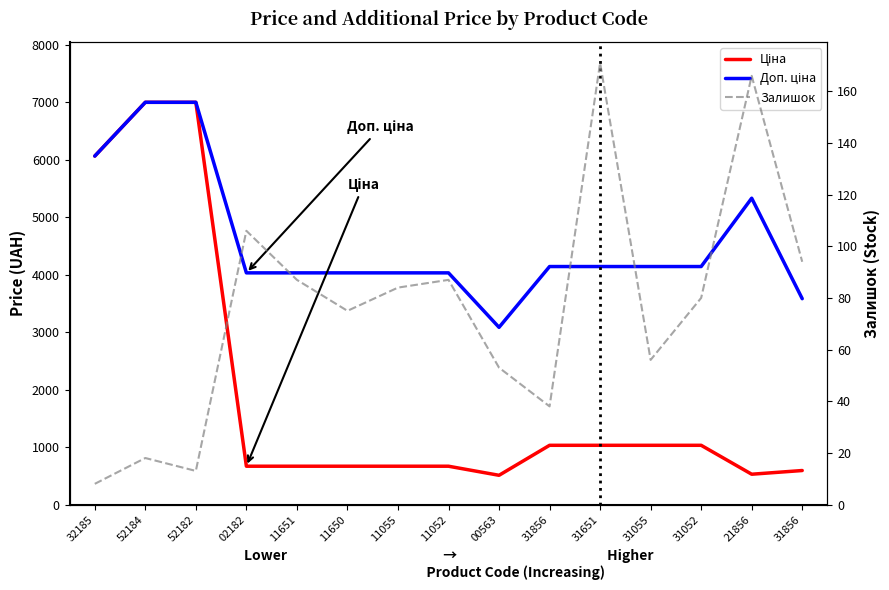

Reading right to left, list all the values displayed in this chart.

Ціна: 597.8	533.5	1036.5	1036.5	1036.5	1036.5	514.7	672.7	672.7	672.7	672.7	672.7	7002.7	7002.7	6067.2
Доп. ціна: 3586.7	5334.5	4145.9	4145.9	4145.9	4145.9	3088.4	4036.0	4036.0	4036.0	4036.0	4036.0	7002.7	7002.7	6067.2
Залишок: 94.0	166.0	80.0	56.0	171.0	38.0	53.0	87.0	84.0	75.0	87.0	106.0	13.0	18.0	8.0